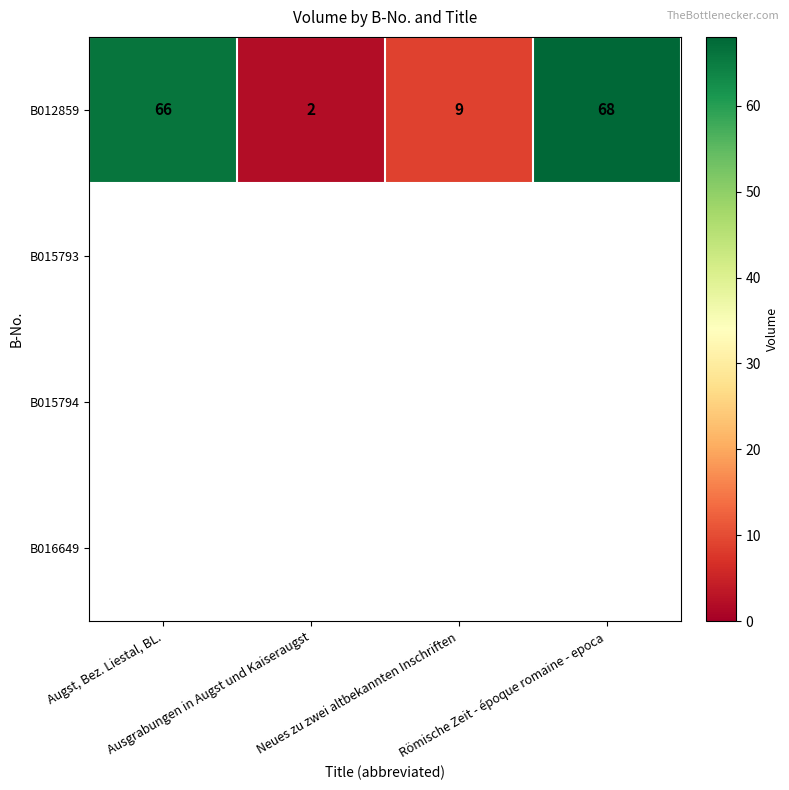

What is the difference between the B012859 values at Ausgrabungen in Augst und Kaiseraugst and Neues zu zwei altbekannten Inschriften?

7.0